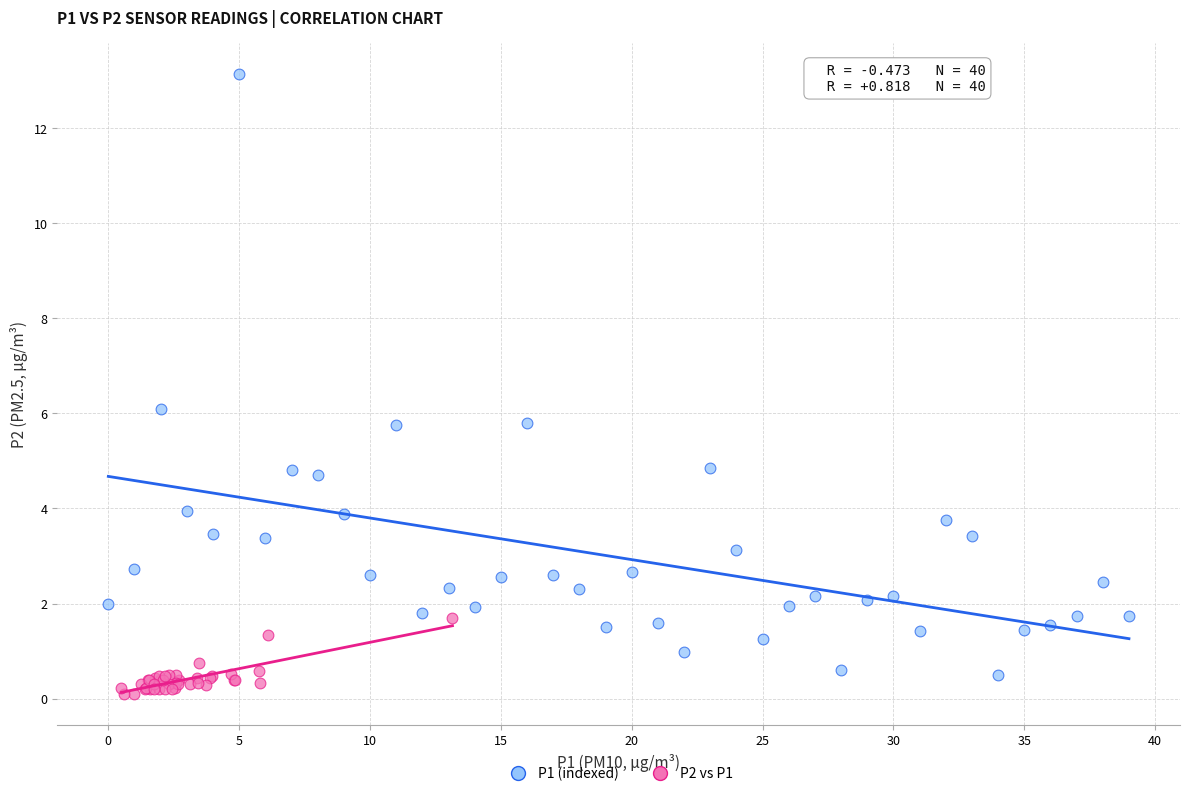

Which series contains the highest Y value?

P1 (indexed)